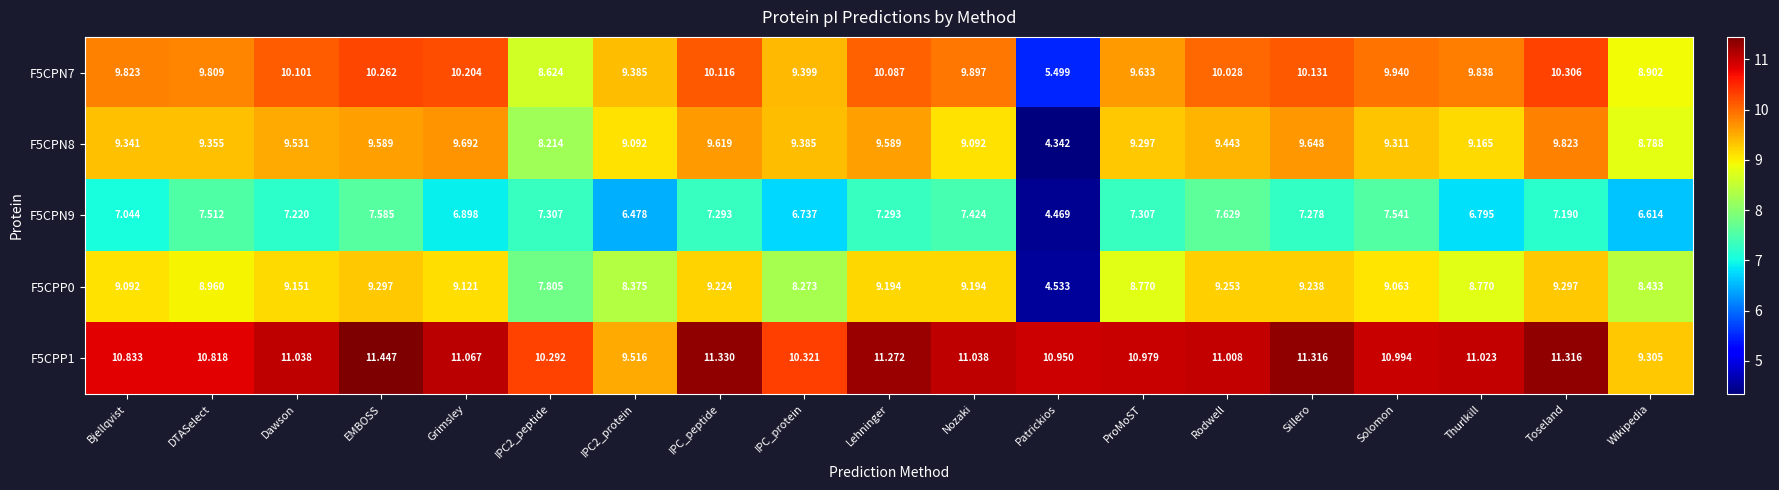

At which category is the sum across all series the highest?

EMBOSS